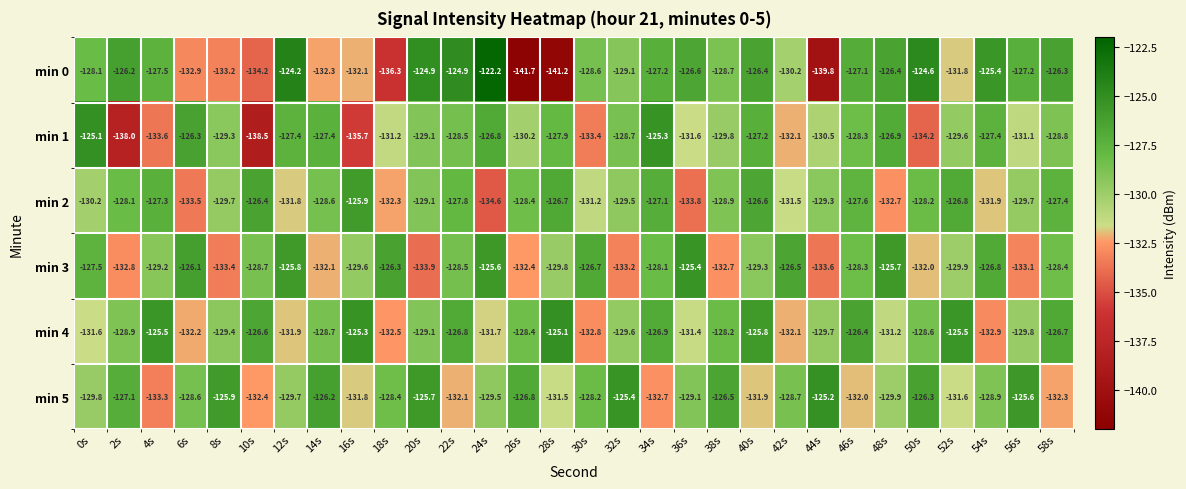

Count the number of categories in the chart.

30